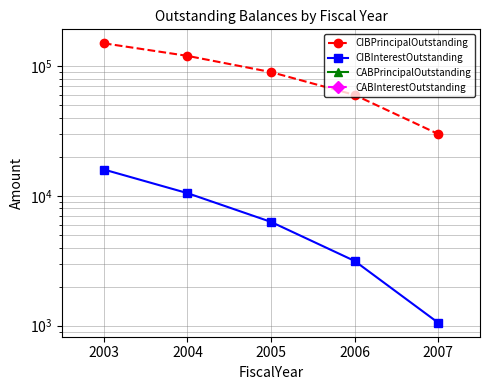

List the series in order of their peak value, highest first.

CIBPrincipalOutstanding, CIBInterestOutstanding, CABPrincipalOutstanding, CABInterestOutstanding